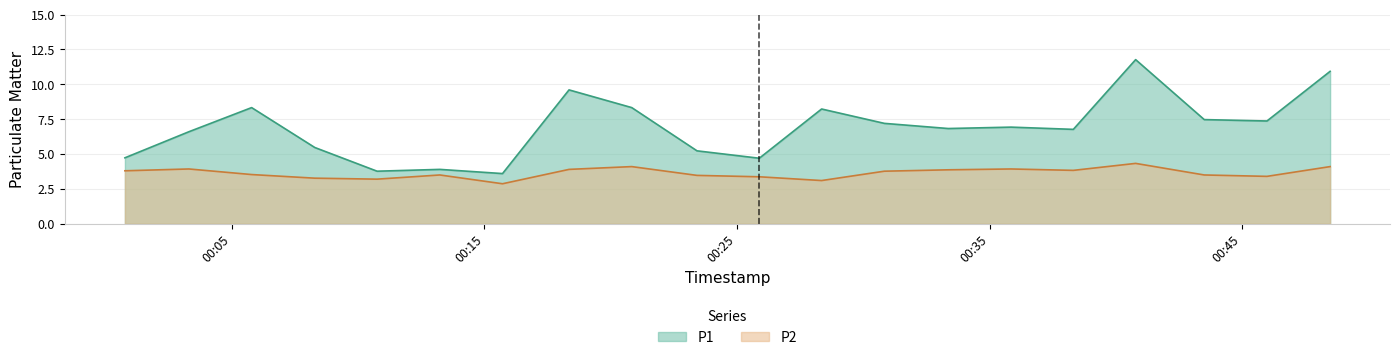

The P2 series shows 3.2 at 2023-10-08T00:10:45. True or false?

True